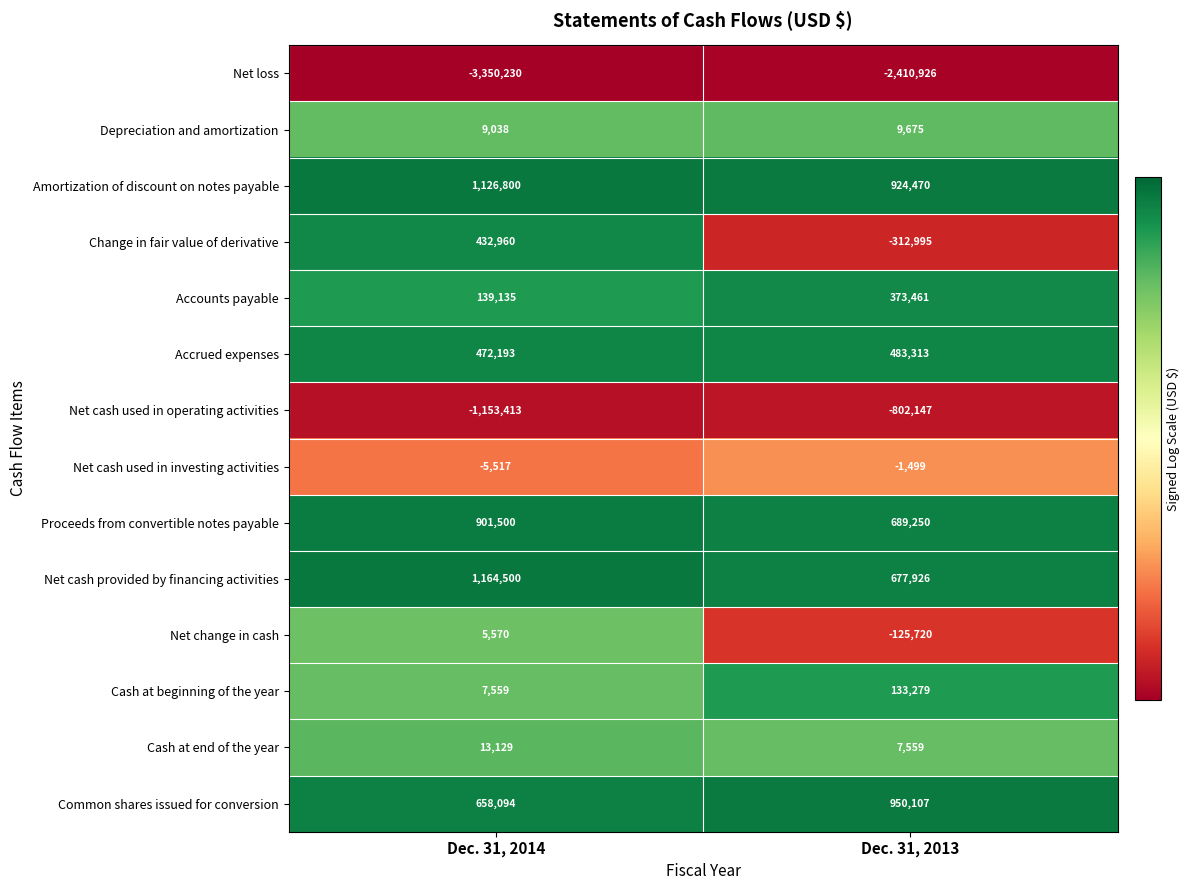

Read the Common shares issued for conversion value at Dec. 31, 2014.

658094